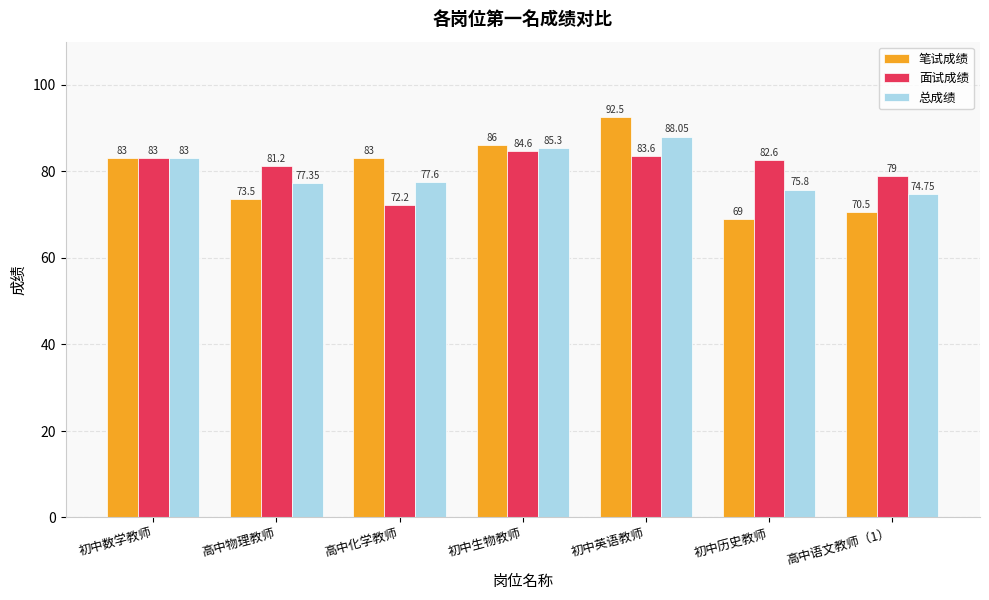

True or false: 笔试成绩 has a value of 69.0 at 初中历史教师.

True